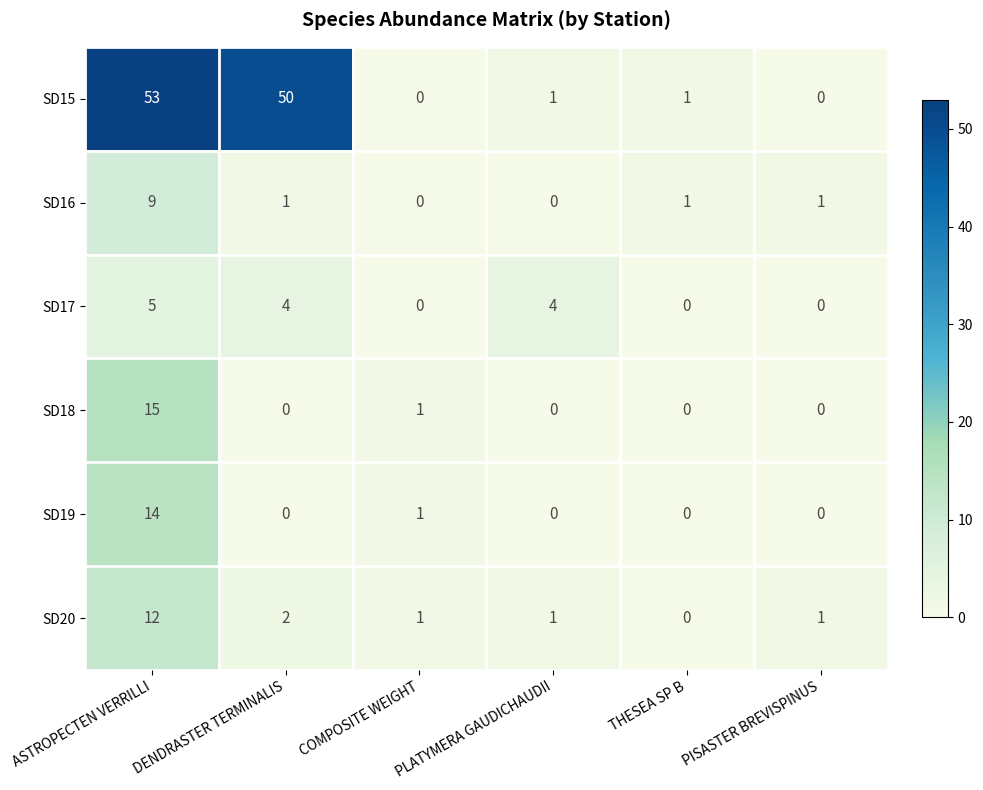

Which series has the largest range (max minus min)?

SD15